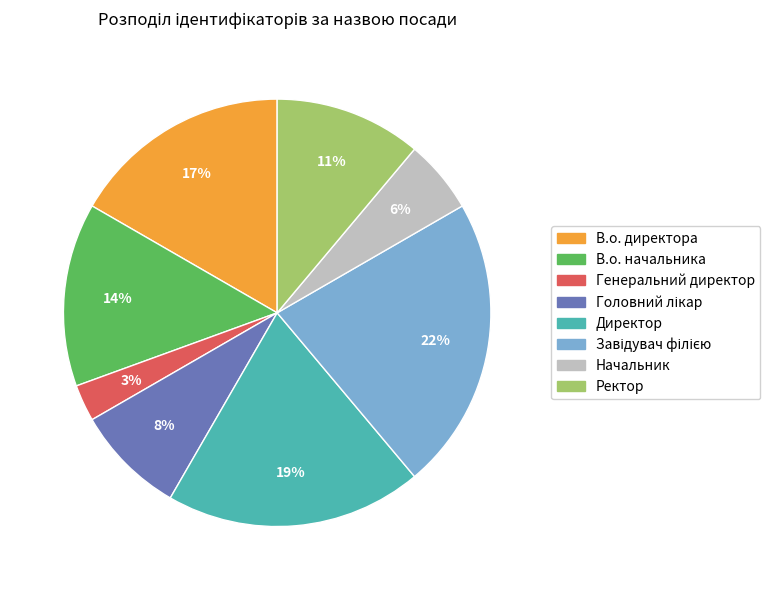

Do Ректор and Генеральний директор together represent more than half of the pie?

No